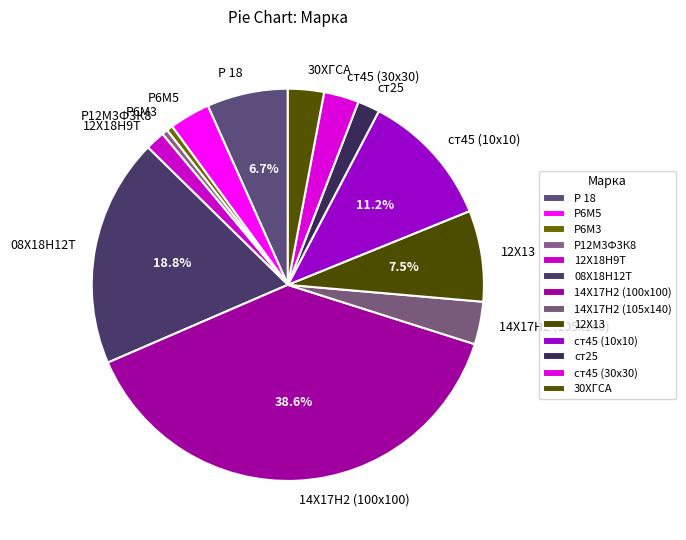

What is the largest slice in the pie chart?

14Х17Н2 (100x100)